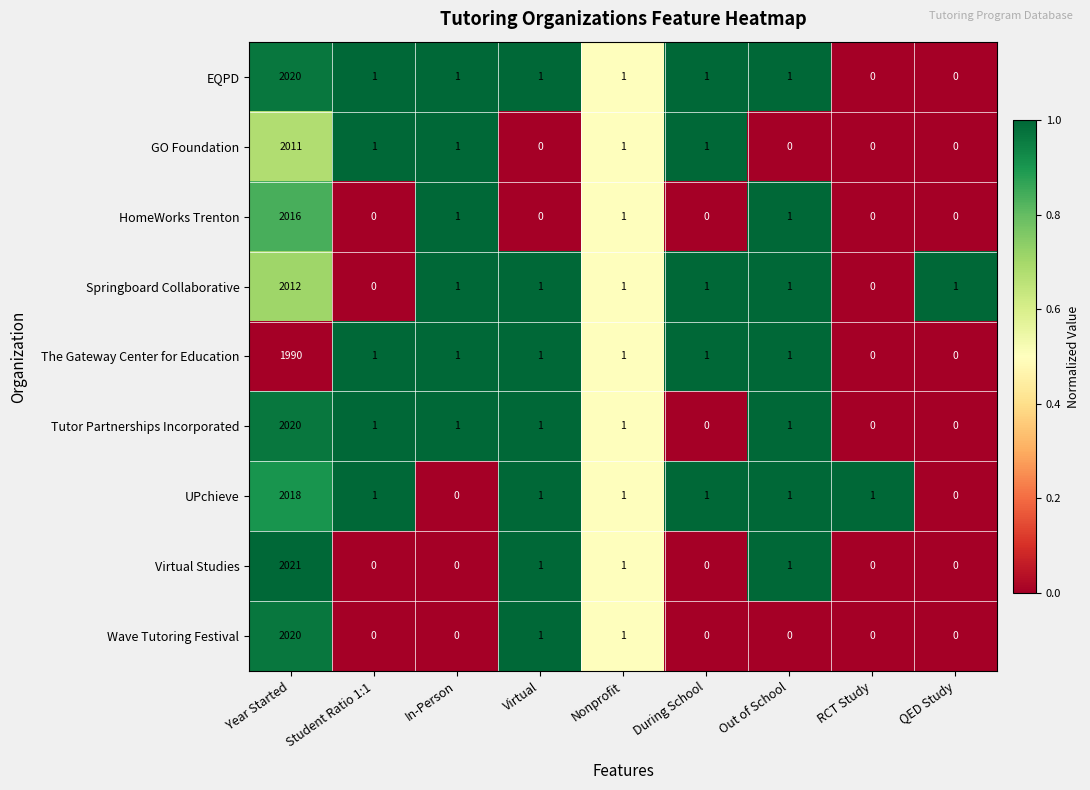

What is the difference between the maximum and minimum values in the EQPD series?

2020